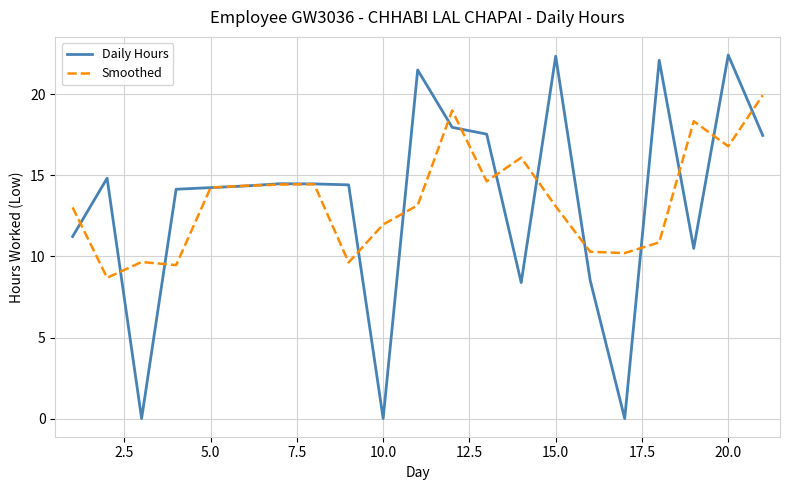

Count the number of data series in this chart.

2